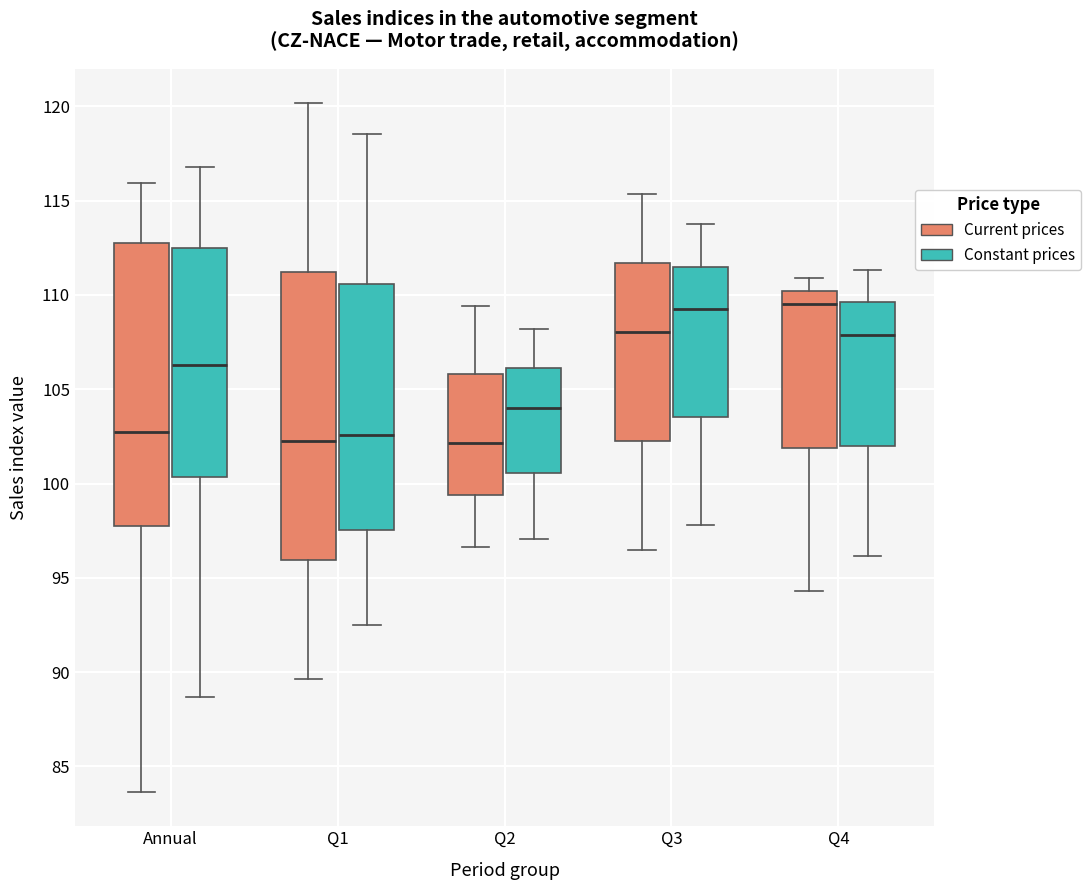

Reading left to right, read every box against the y-axis: the position of its median line, the range the box covers, and the ends of its whiskers. The values are not printed on the chart, so give them approximately, as read against the axis.

Annual (Current prices): median 102.5, box 98.0 to 113.0, whiskers 83.5 to 116.0
Annual (Constant prices): median 106.5, box 100.5 to 112.5, whiskers 88.5 to 117.0
Q1 (Current prices): median 102.0, box 96.0 to 111.0, whiskers 89.5 to 120.0
Q1 (Constant prices): median 102.5, box 97.5 to 110.5, whiskers 92.5 to 118.5
Q2 (Current prices): median 102.0, box 99.5 to 106.0, whiskers 96.5 to 109.5
Q2 (Constant prices): median 104.0, box 100.5 to 106.0, whiskers 97.0 to 108.0
Q3 (Current prices): median 108.0, box 102.5 to 111.5, whiskers 96.5 to 115.5
Q3 (Constant prices): median 109.5, box 103.5 to 111.5, whiskers 98.0 to 114.0
Q4 (Current prices): median 109.5, box 102.0 to 110.0, whiskers 94.5 to 111.0
Q4 (Constant prices): median 108.0, box 102.0 to 109.5, whiskers 96.0 to 111.5